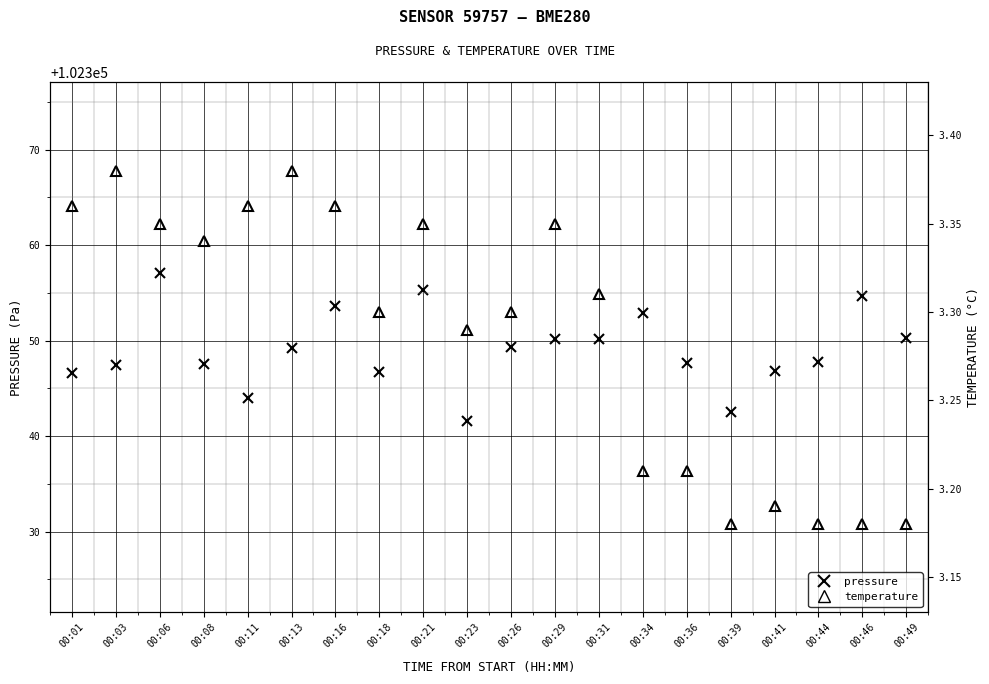

Count the number of data series in this chart.

2